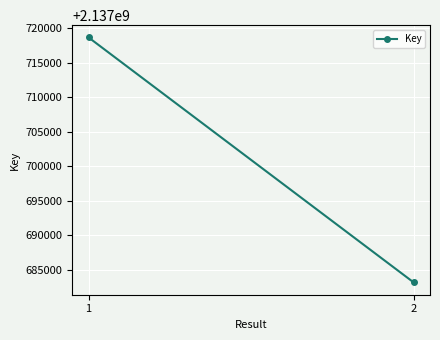

What is the average value?

2137700932